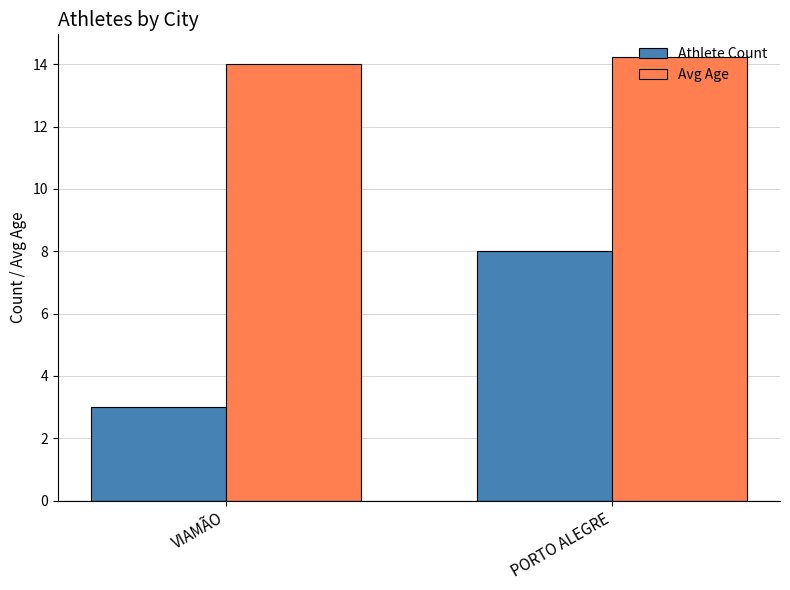

What position from the left is VIAMÃO?

1